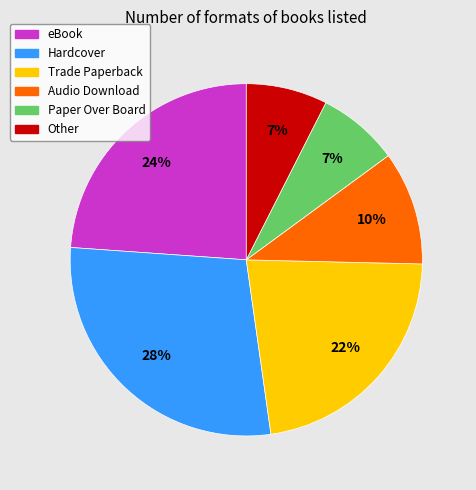

Which slice is the largest?

Hardcover